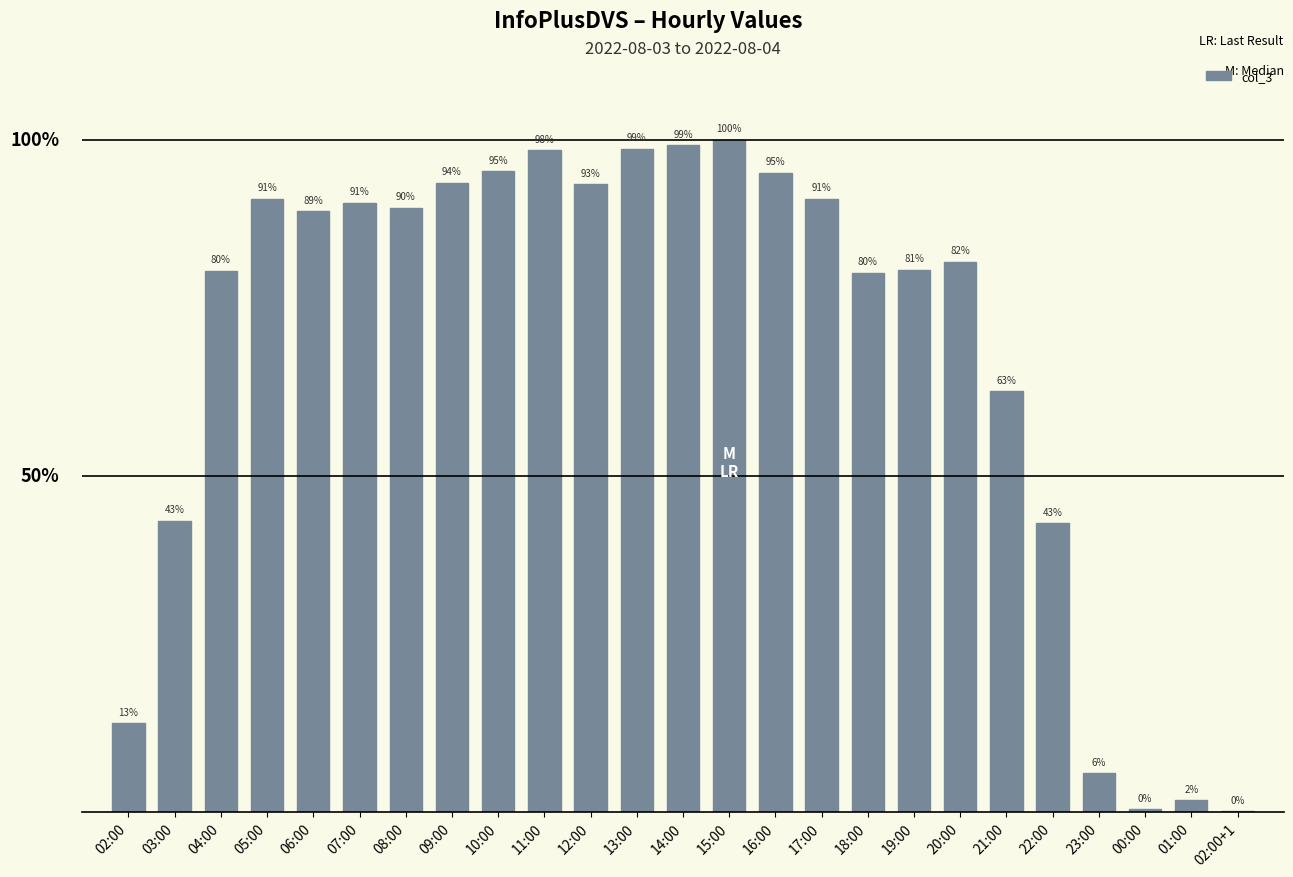

Rank the categories by value from highest to lowest.

15:00, 14:00, 13:00, 11:00, 10:00, 16:00, 09:00, 12:00, 05:00, 17:00, 07:00, 08:00, 06:00, 20:00, 19:00, 04:00, 18:00, 21:00, 03:00, 22:00, 02:00, 23:00, 01:00, 00:00, 02:00+1